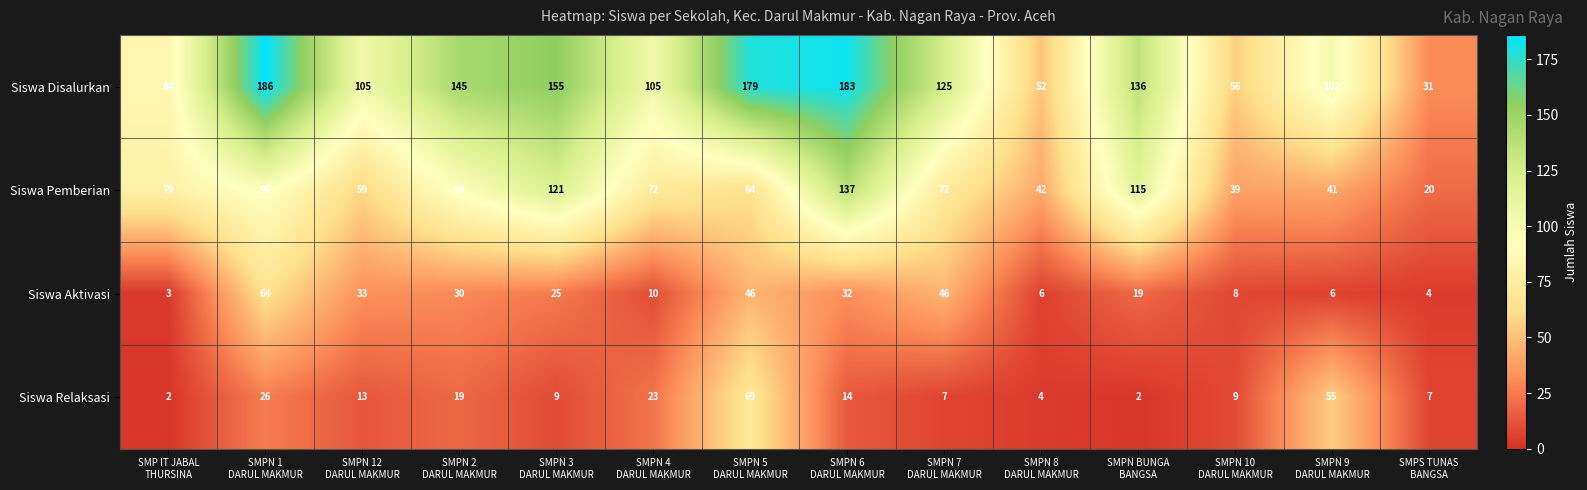

What is the greatest value displayed?

186